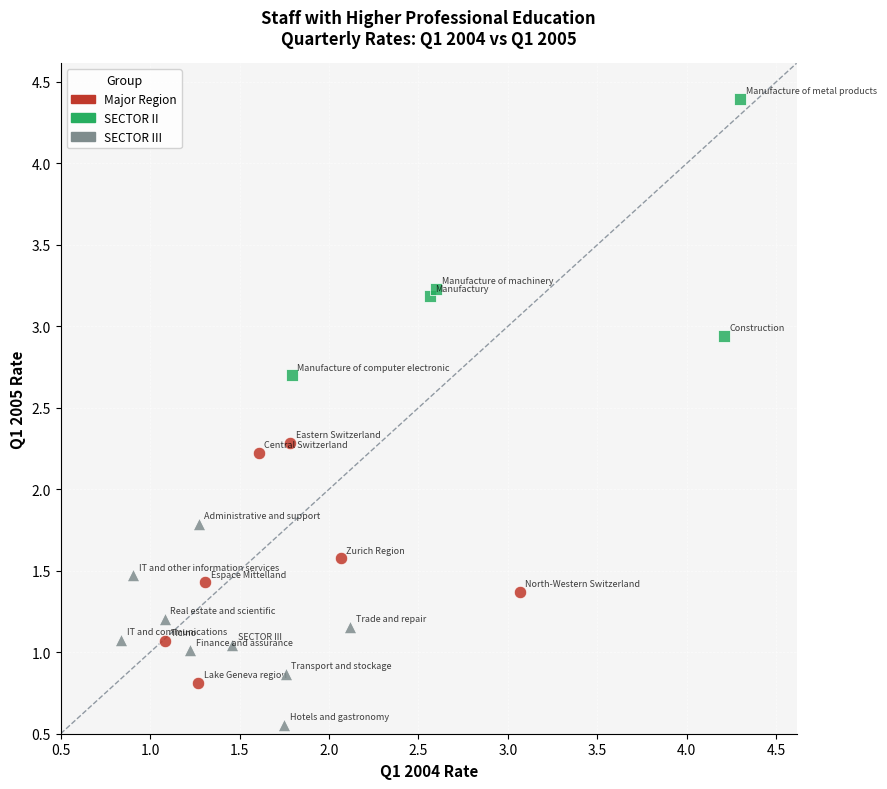

Which series reaches the minimum Y coordinate?

SECTOR III